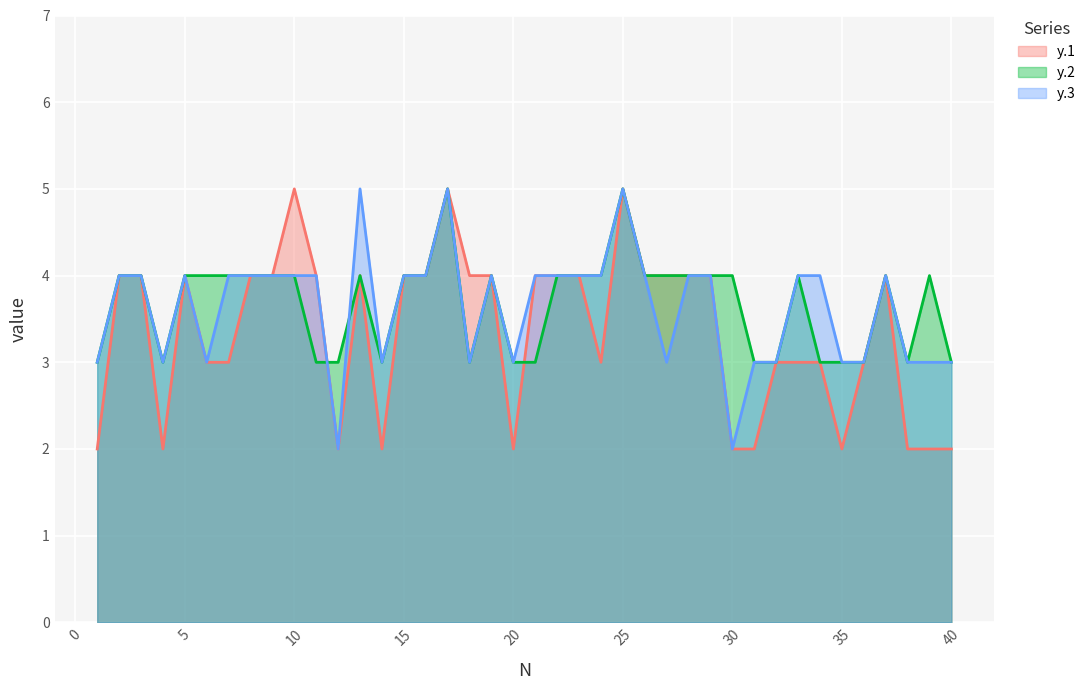

The y.1 series shows 2 at 32. True or false?

False